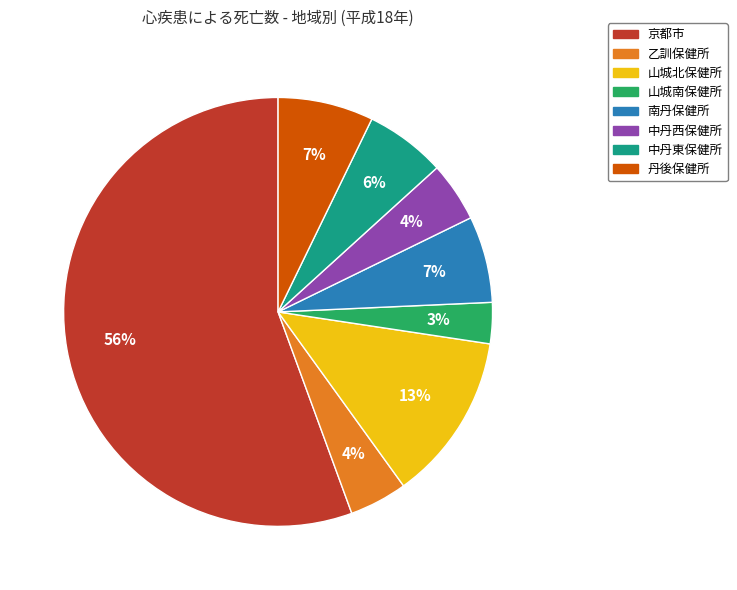

To the nearest percent, what portion does 南丹保健所 represent?

7%